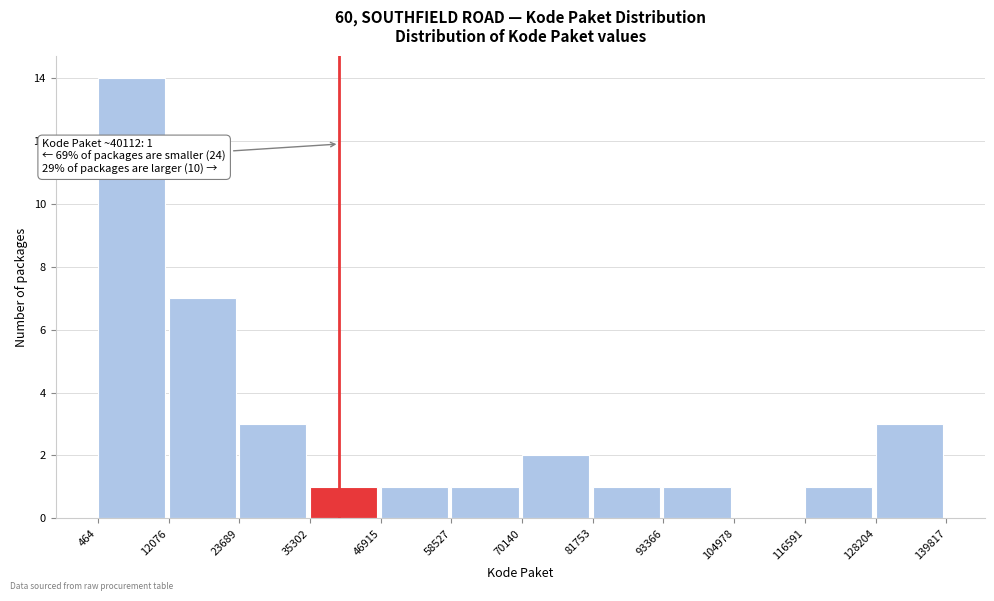

Over which range of the x-axis is the bar tallest?

464 to 12076